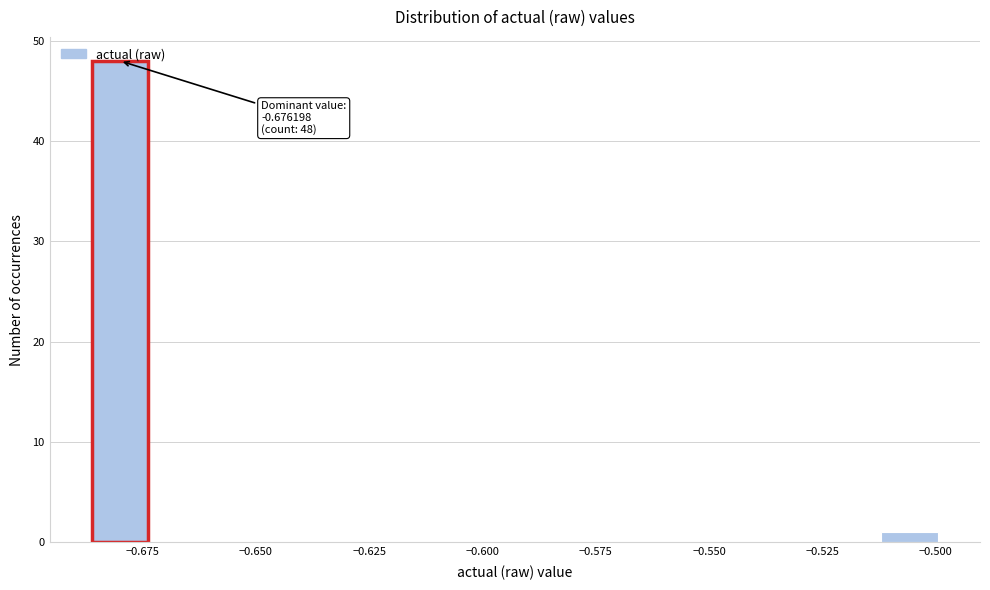

Read against the x-axis, roughly where is the centre of the tallest bar?

-0.680